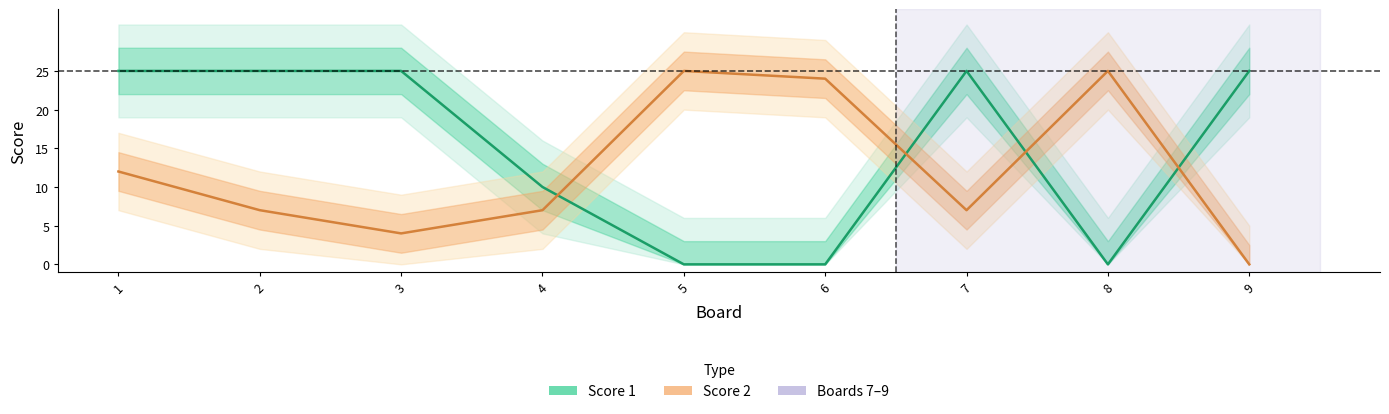

Which series has the largest range (max minus min)?

Score 1